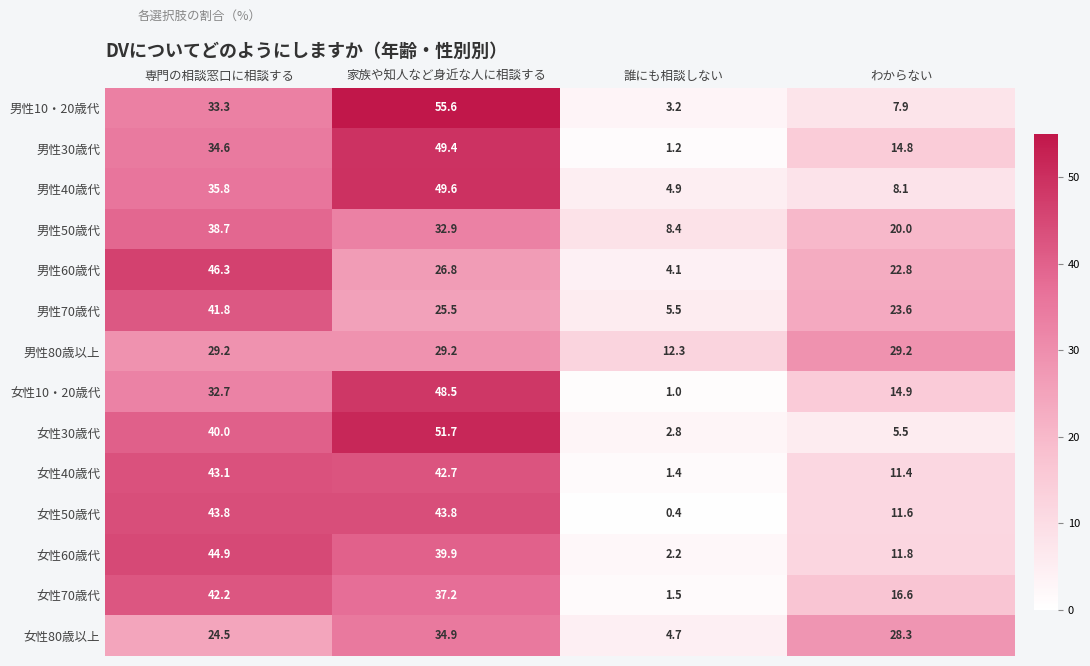

What is the sum of the 男性40歳代 values at わからない and 家族や知人など身近な人に相談する?

57.7